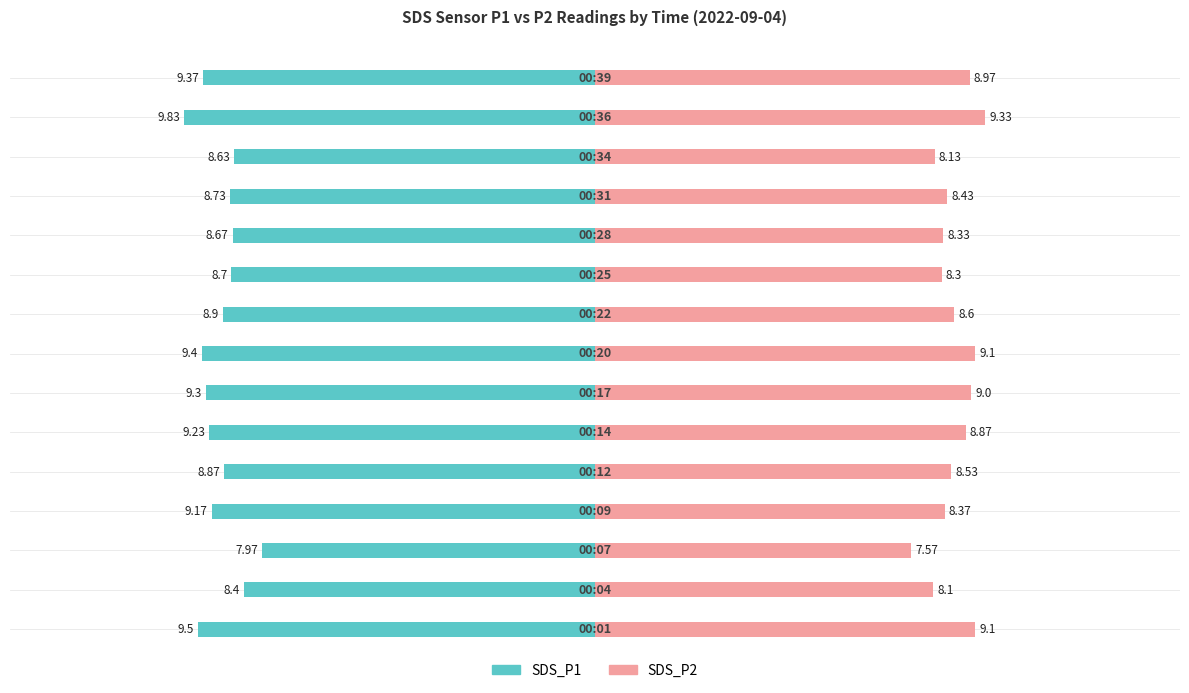

What is the maximum value for SDS_P2?

9.3